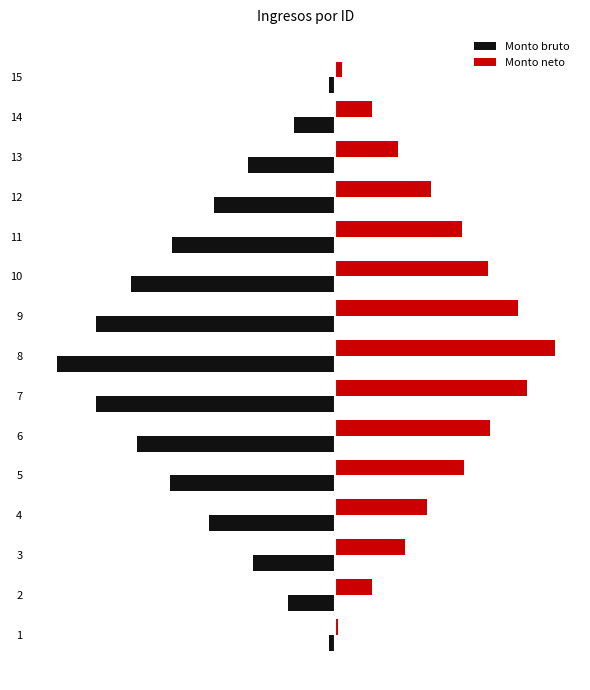

Which series has the largest total across all categories?

Monto neto